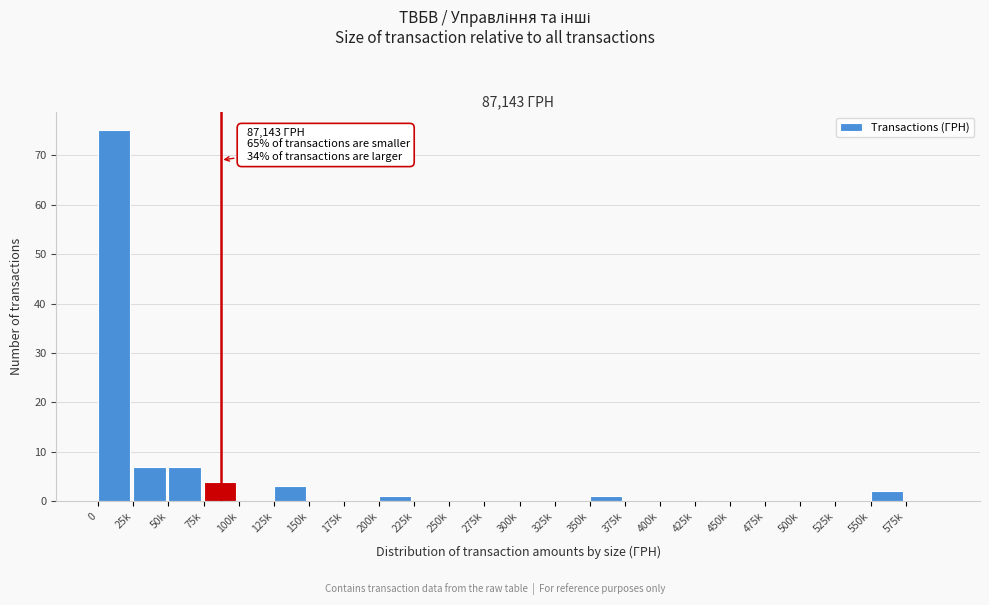

Reading left to right, what are all the values shown in this chart?

0=75	25k=7	50k=7	75k=4	100k=0	125k=3	150k=0	175k=0	200k=1	225k=0	250k=0	275k=0	300k=0	325k=0	350k=1	375k=0	400k=0	425k=0	450k=0	475k=0	500k=0	525k=0	550k=2	575k=0